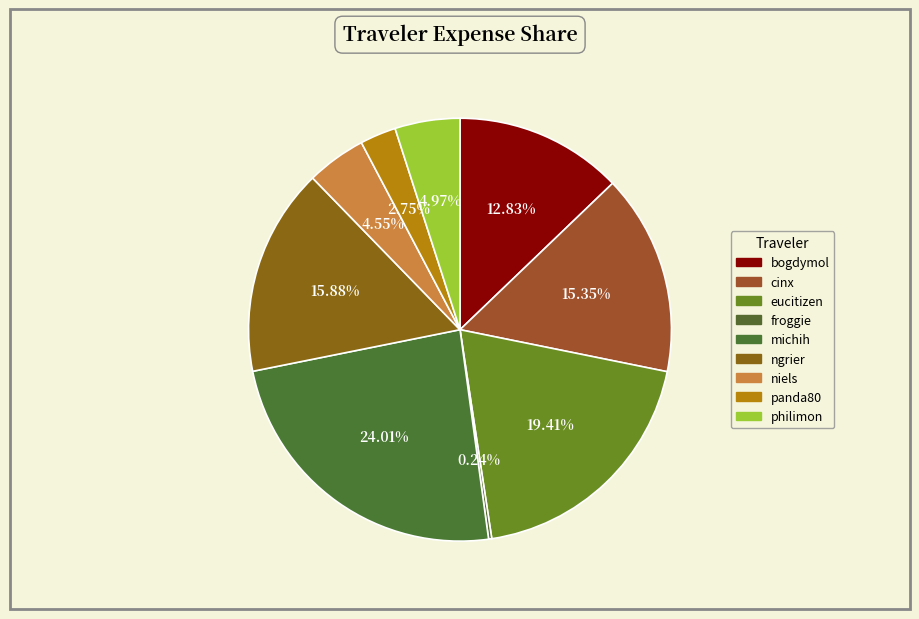

True or false: philimon accounts for 1% of the total.

False